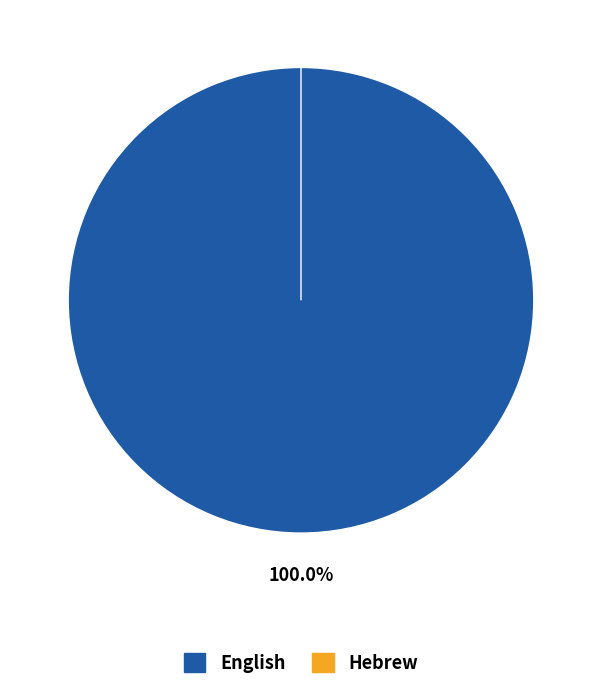

Does English represent more than half of the total?

Yes